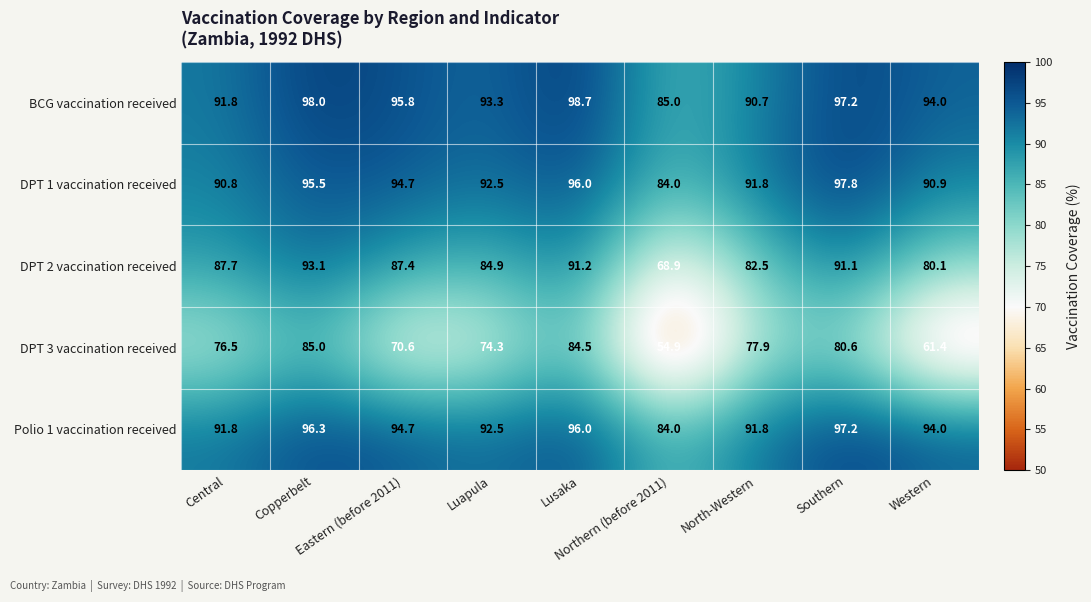

What is the spread (max minus min) of values at Northern (before 2011)?

30.1